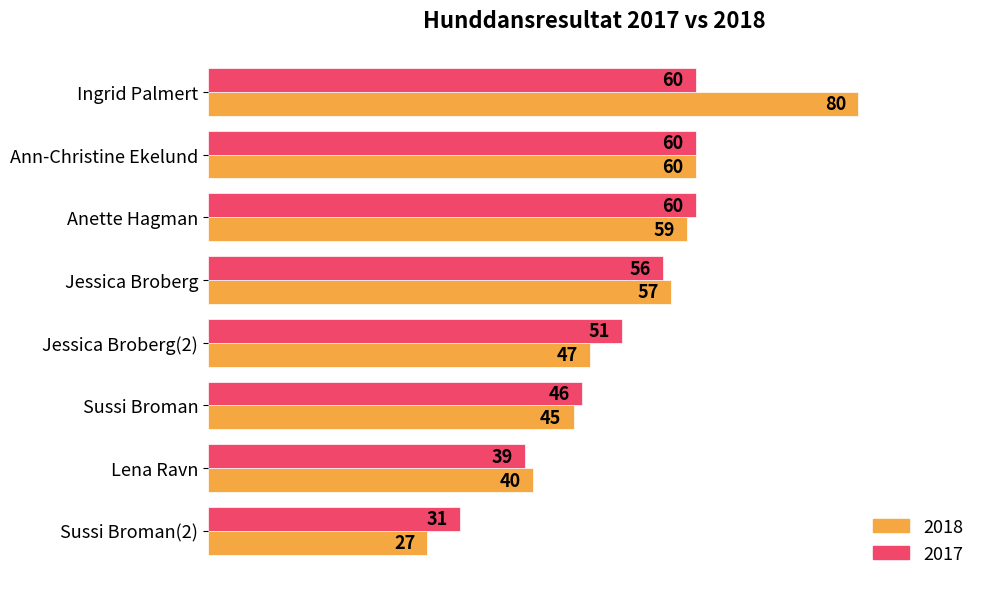

Rank the series by their average value, from highest to lowest.

2018, 2017